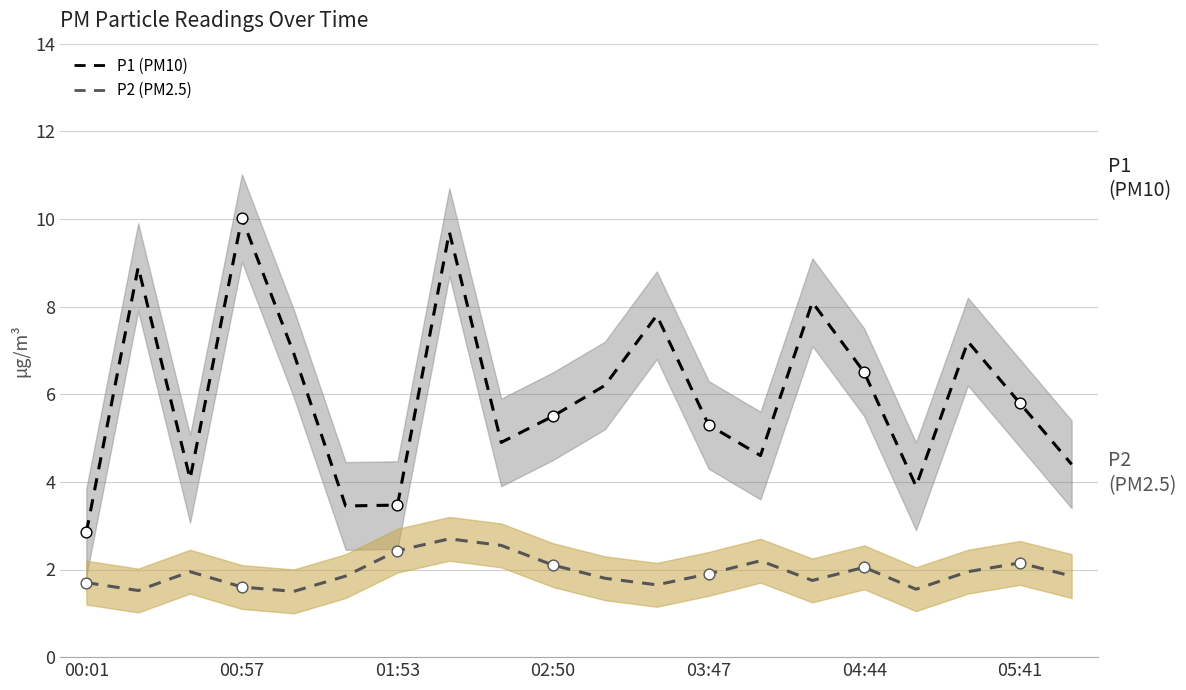

What is the total value across all series at 05:41?

7.9